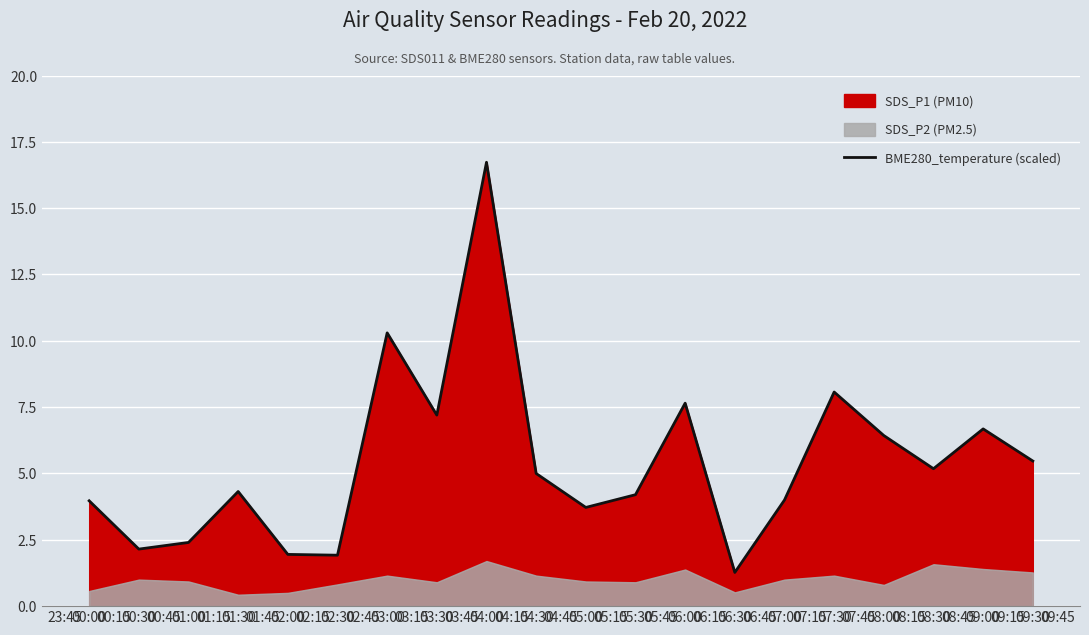

What is the highest value of the BME280_temperature (scaled) series?

16.7